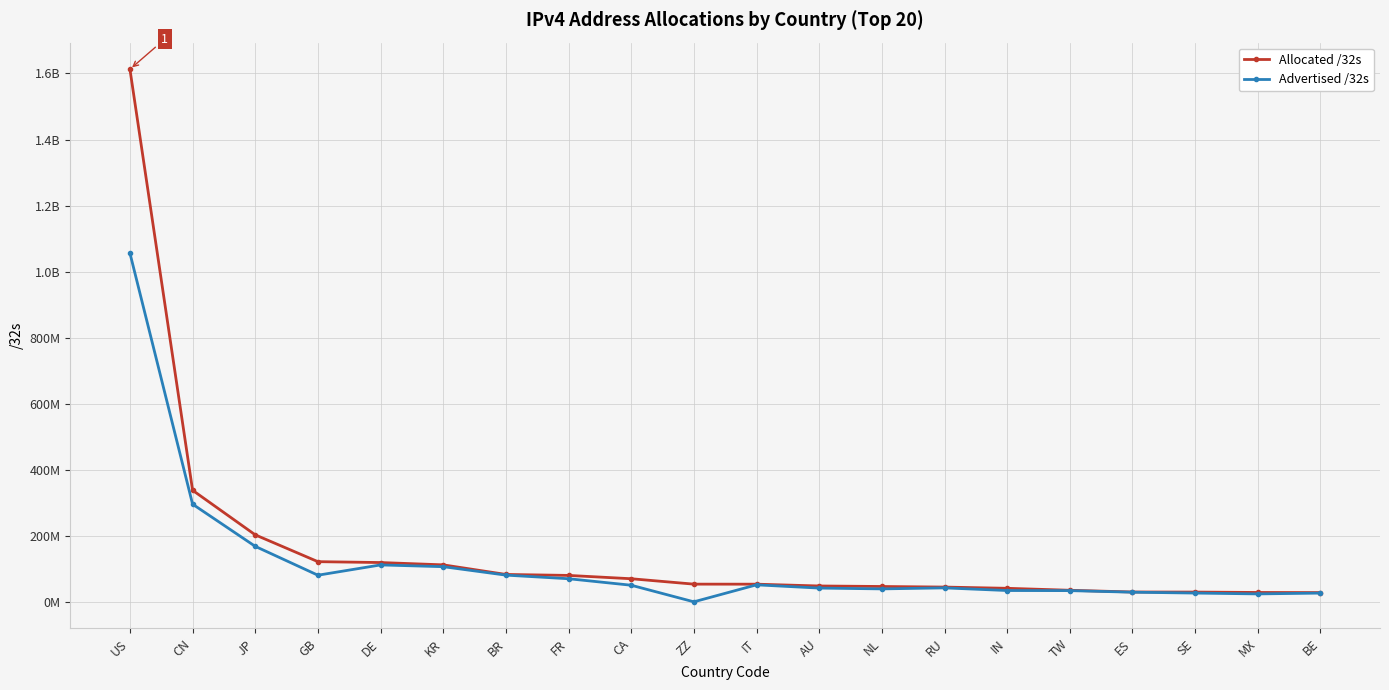

Is this an area chart (filled region under the line)?

No